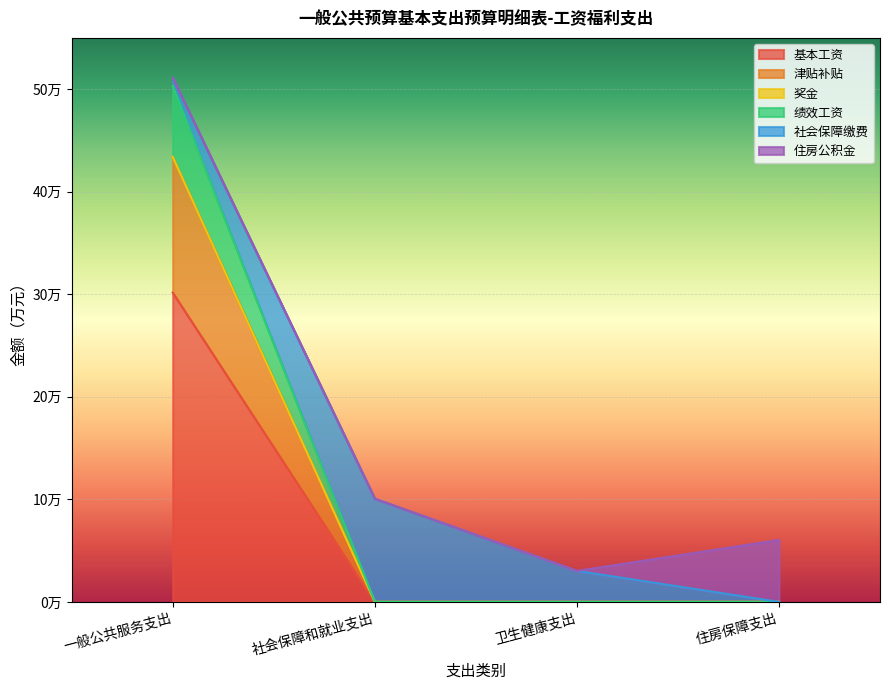

At which category does the chart reach its peak across all series?

一般公共服务支出